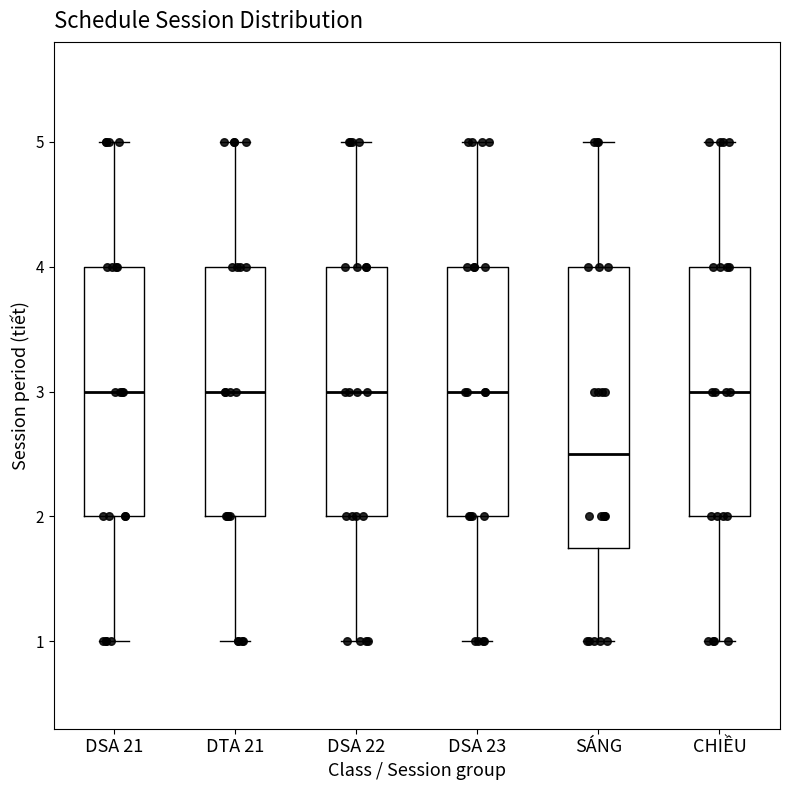

Where is the lower edge of the box for SÁNG on the y-axis? The values are not printed on the chart, so give them approximately, as read against the axis.

1.8